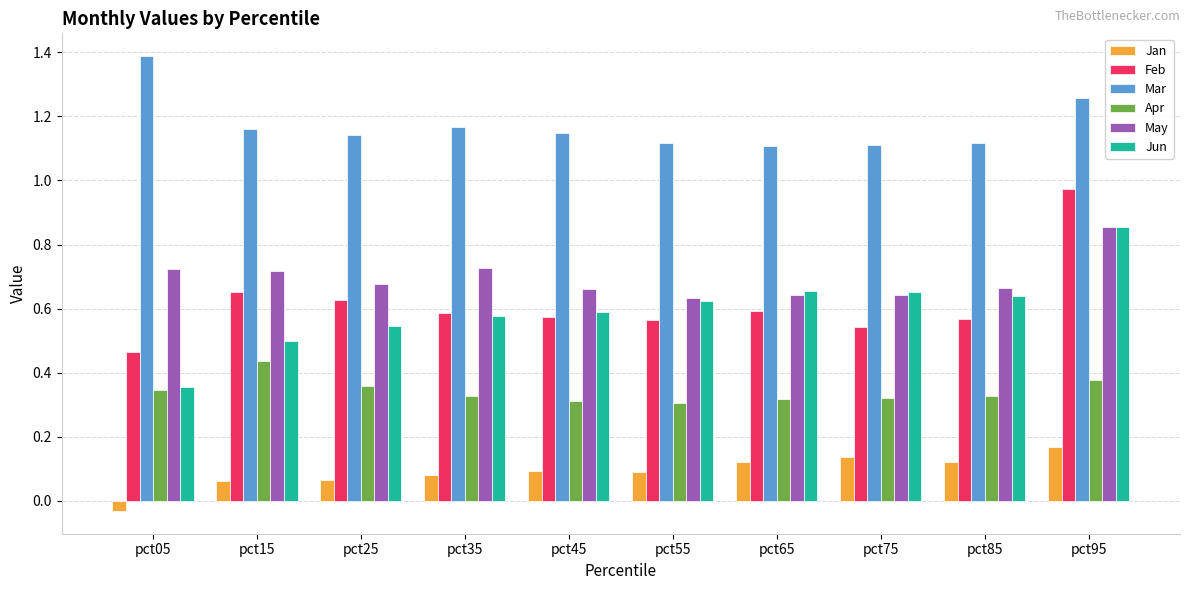

Which series has the widest spread of values?

Feb